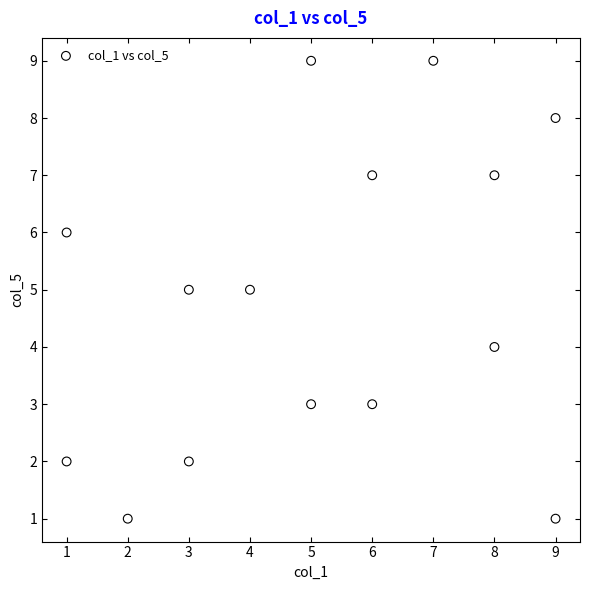

What is the range of Y values (max minus min)?

8